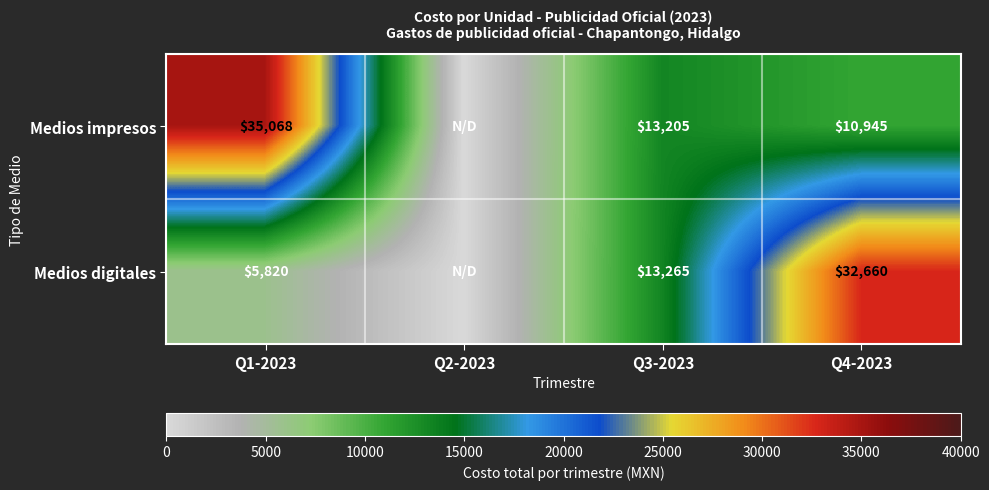

At which label does Medios digitales first exceed 13265?

Q4-2023